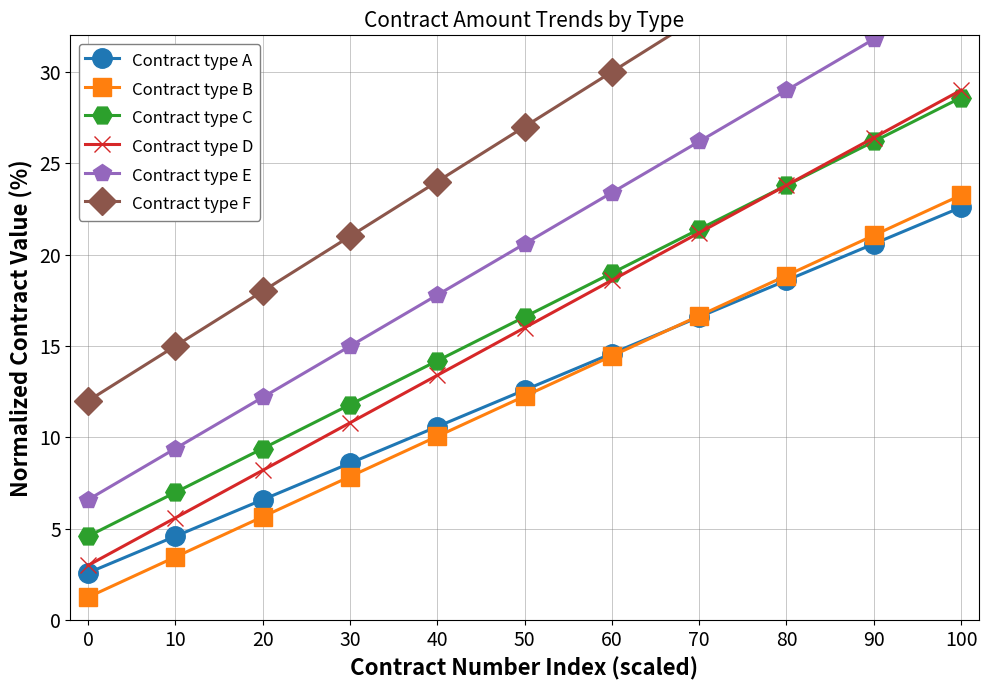

True or false: Contract type B and Contract type D cross at least once.

False